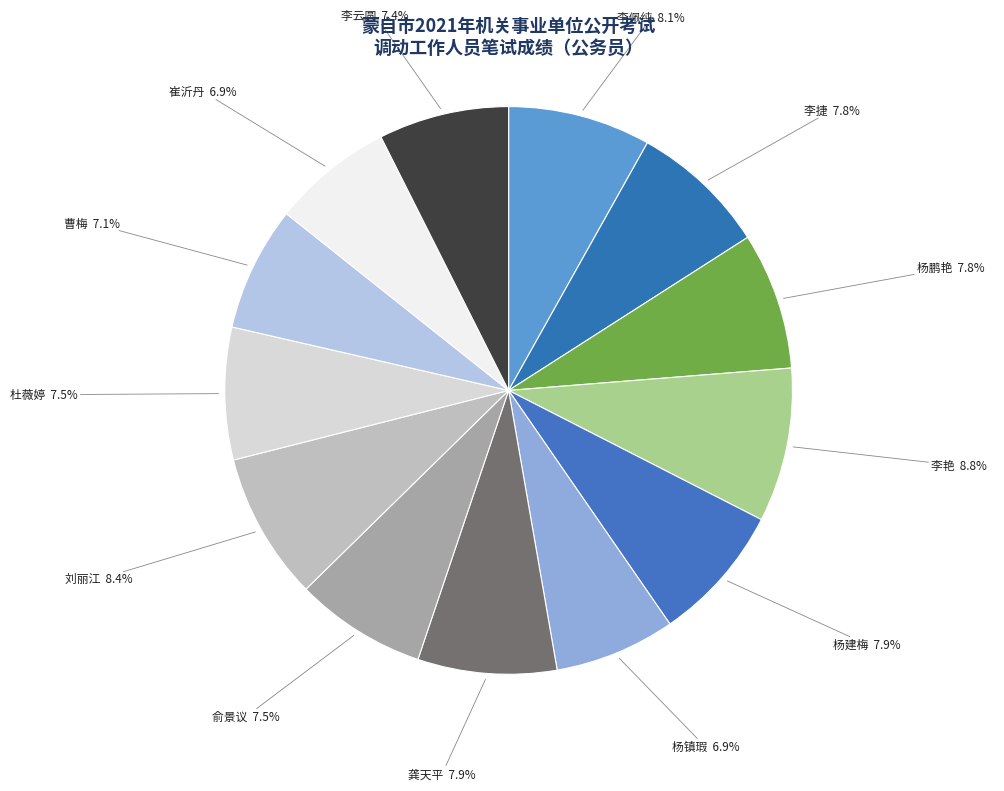

Is the sum of 刘丽江 and 杨镇瑕 greater than half?

No